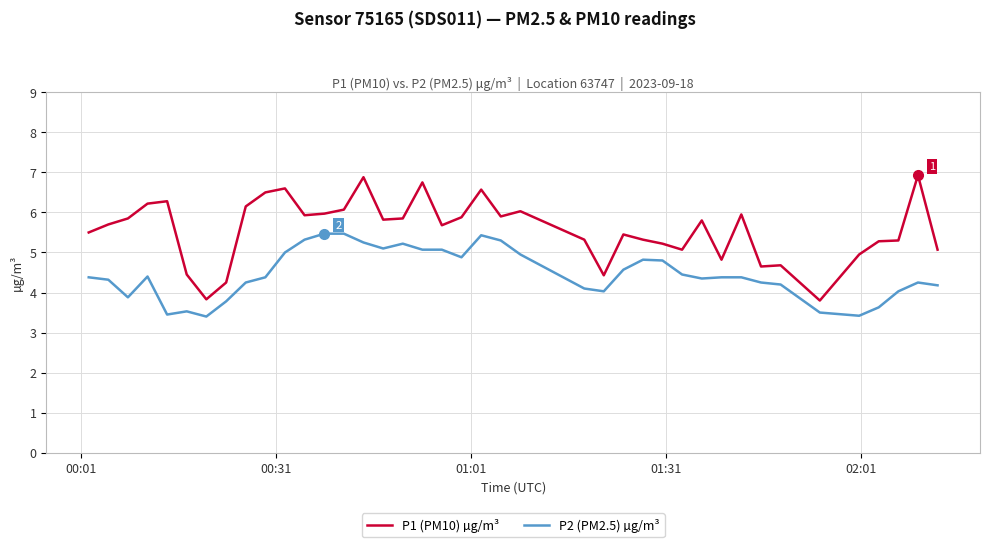

What is the minimum value shown in the chart?

3.4